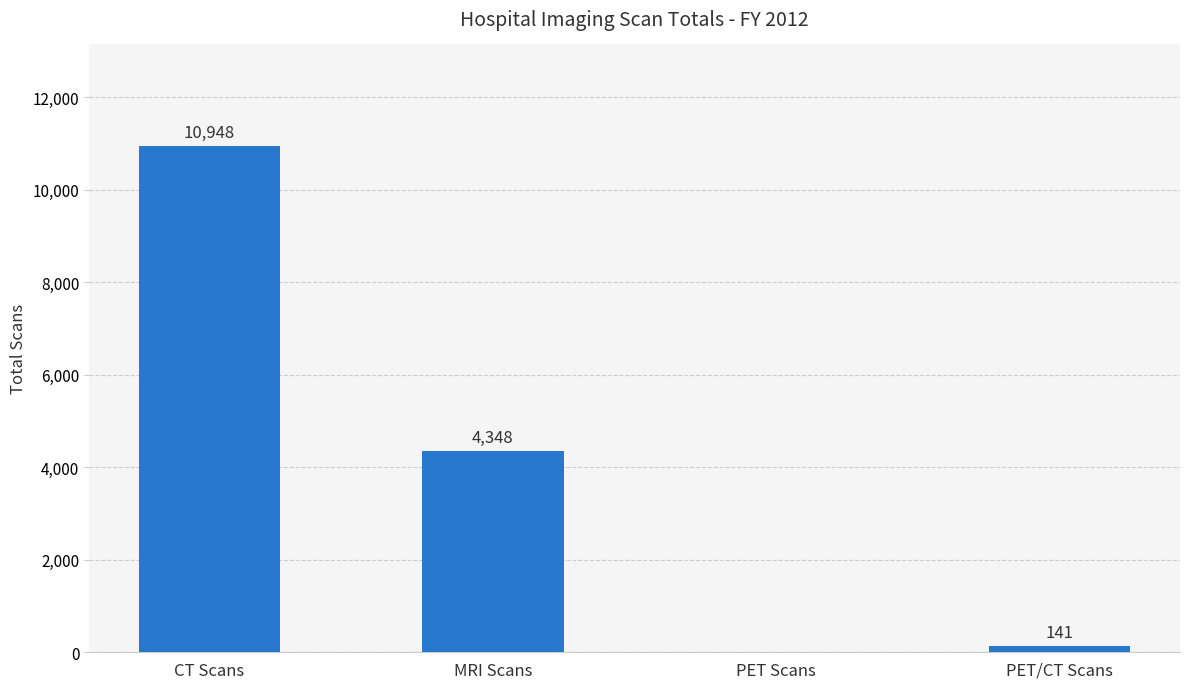

Count the number of categories in the chart.

4